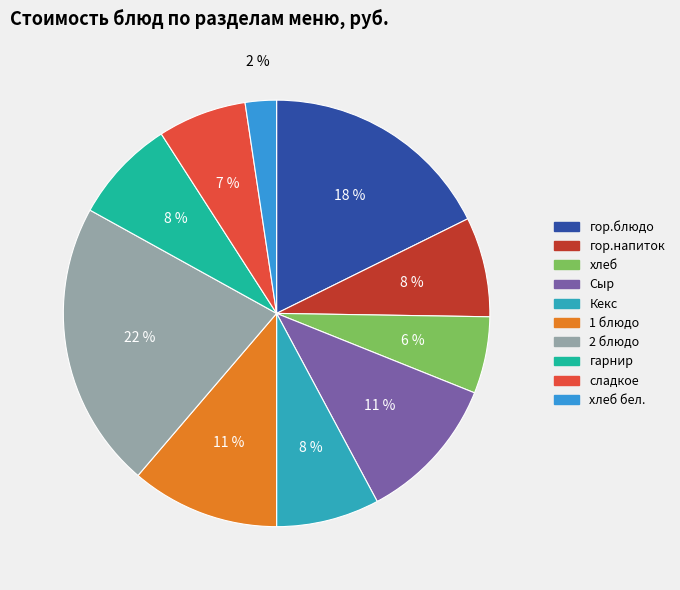

How many segments does this pie chart have?

10